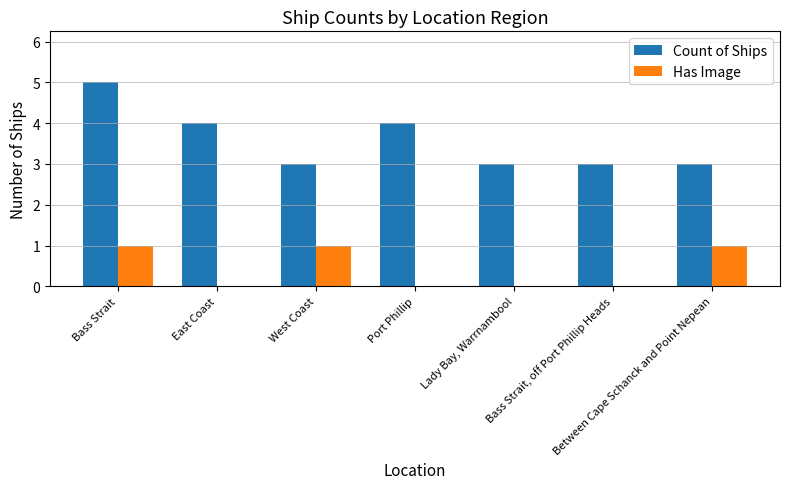

What is the spread (max minus min) of values at Port Phillip?

4